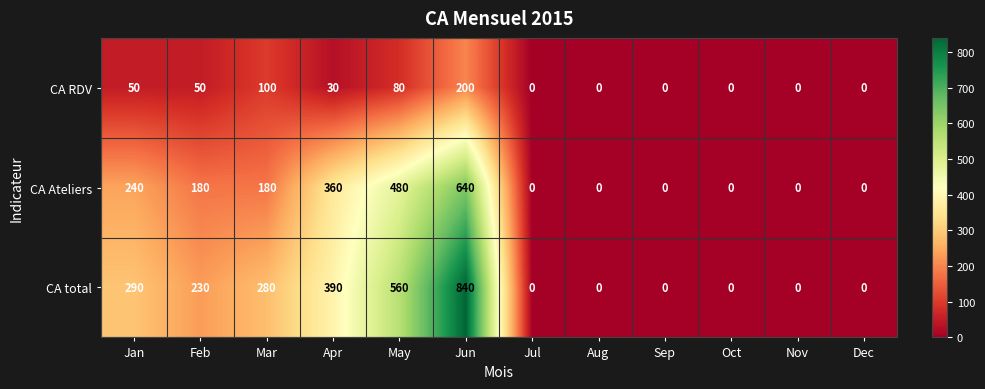

At which category is the sum across all series the highest?

Jun